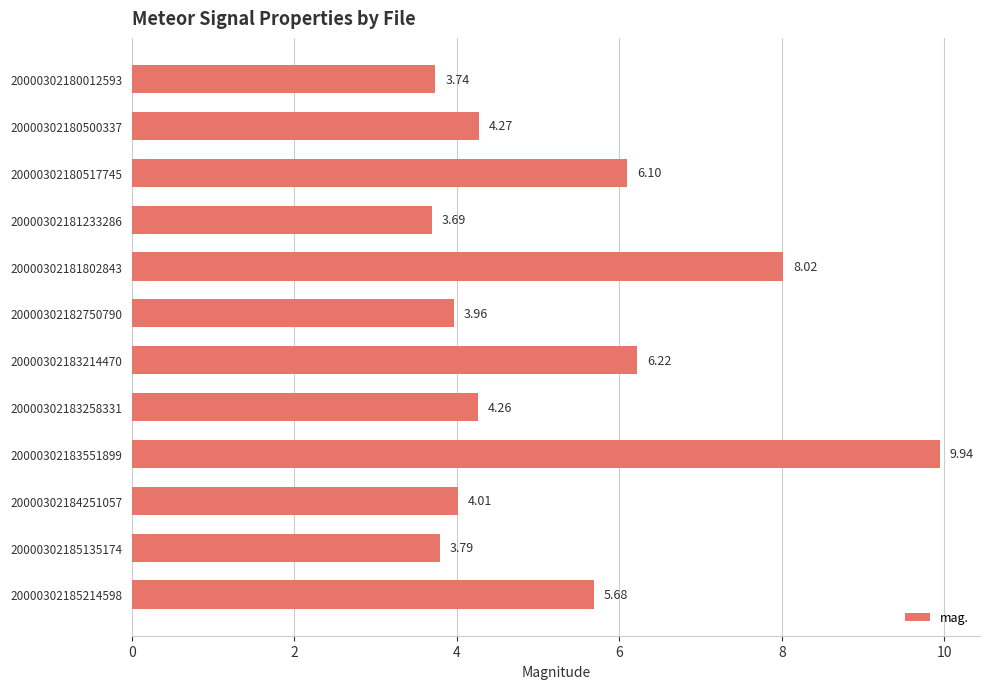

What is the difference between the maximum and second lowest values?

6.2